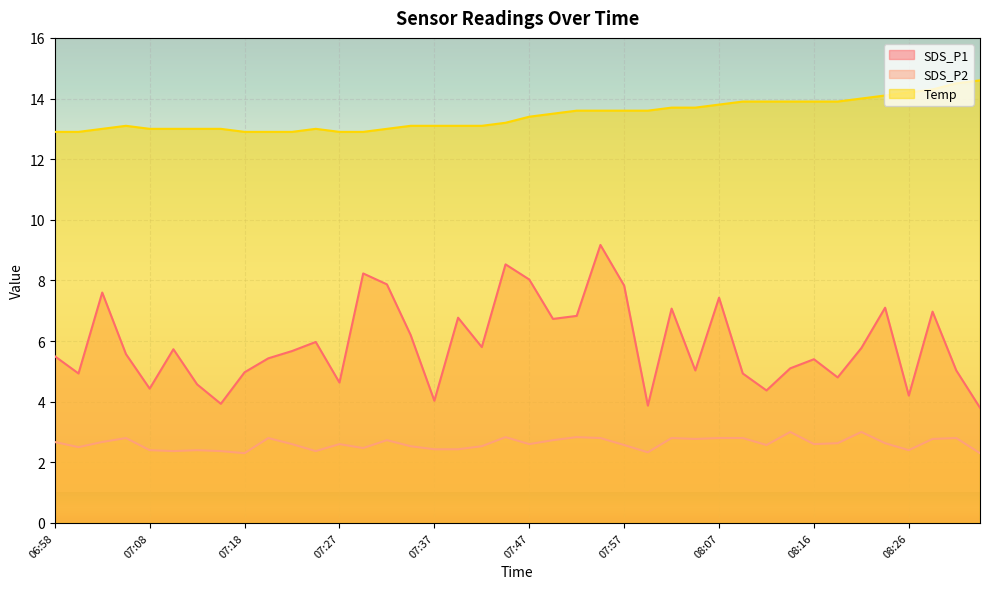

What is the difference between the maximum and minimum values in the SDS_P1 series?

5.4